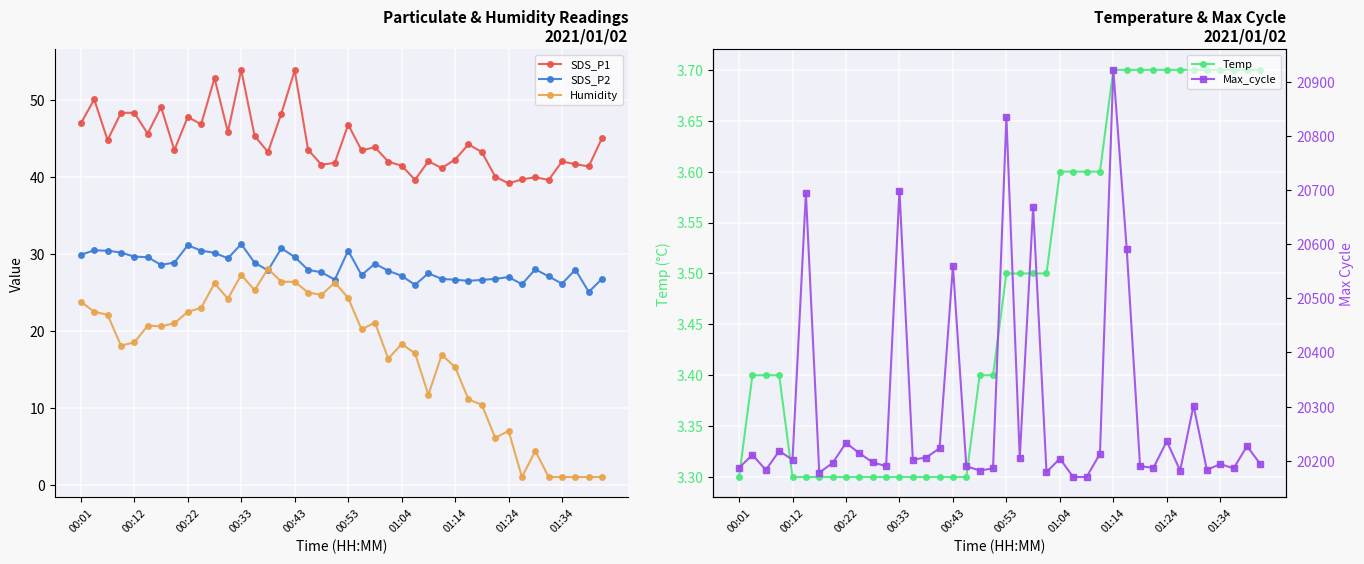

Which has a higher value, 31 or 34?

31